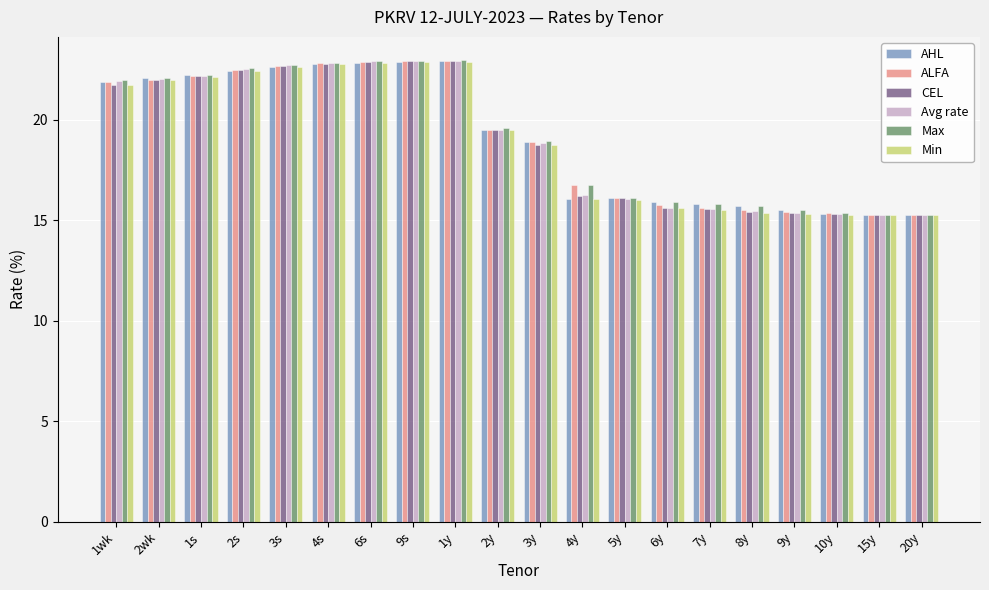

What are all the series names shown in the legend?

AHL, ALFA, CEL, Avg rate, Max, Min